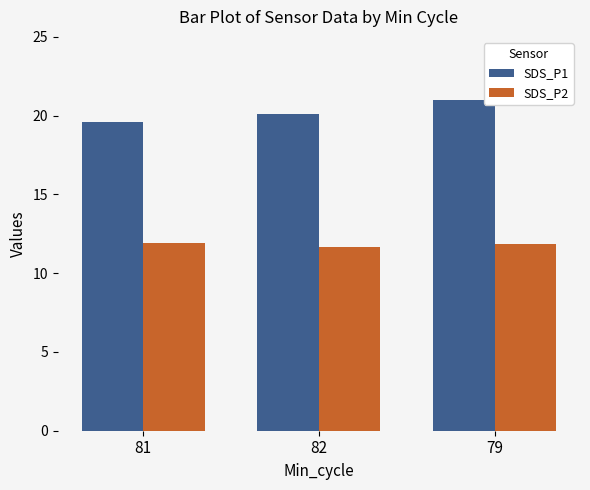

Rank the series by their average value, from lowest to highest.

SDS_P2, SDS_P1